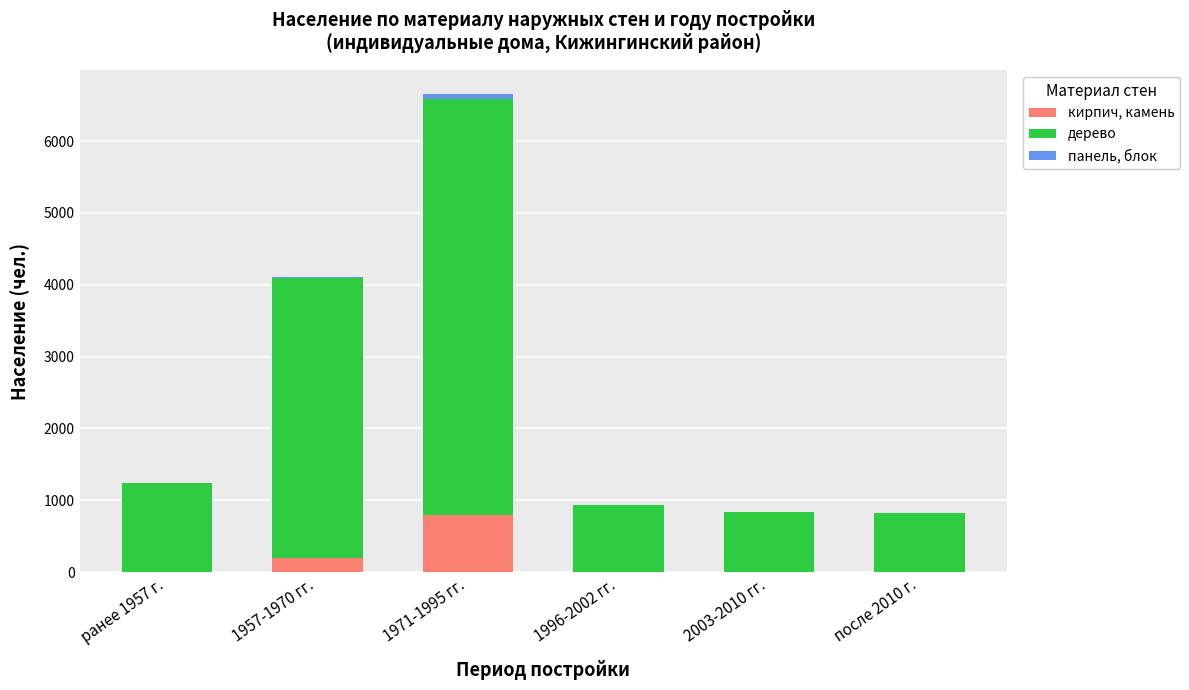

What is the highest value of the кирпич, камень series?

801